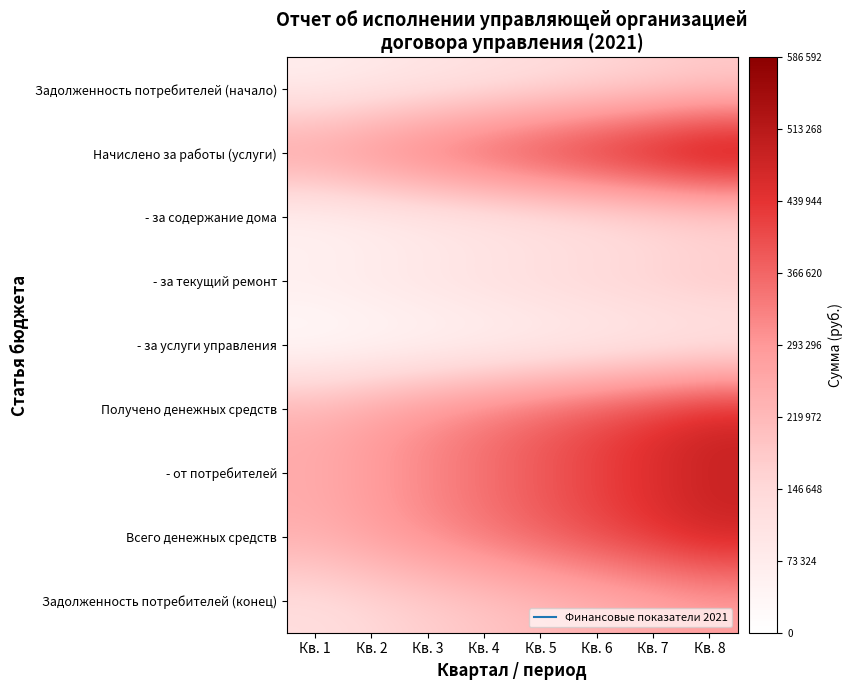

Count the number of categories in the chart.

8